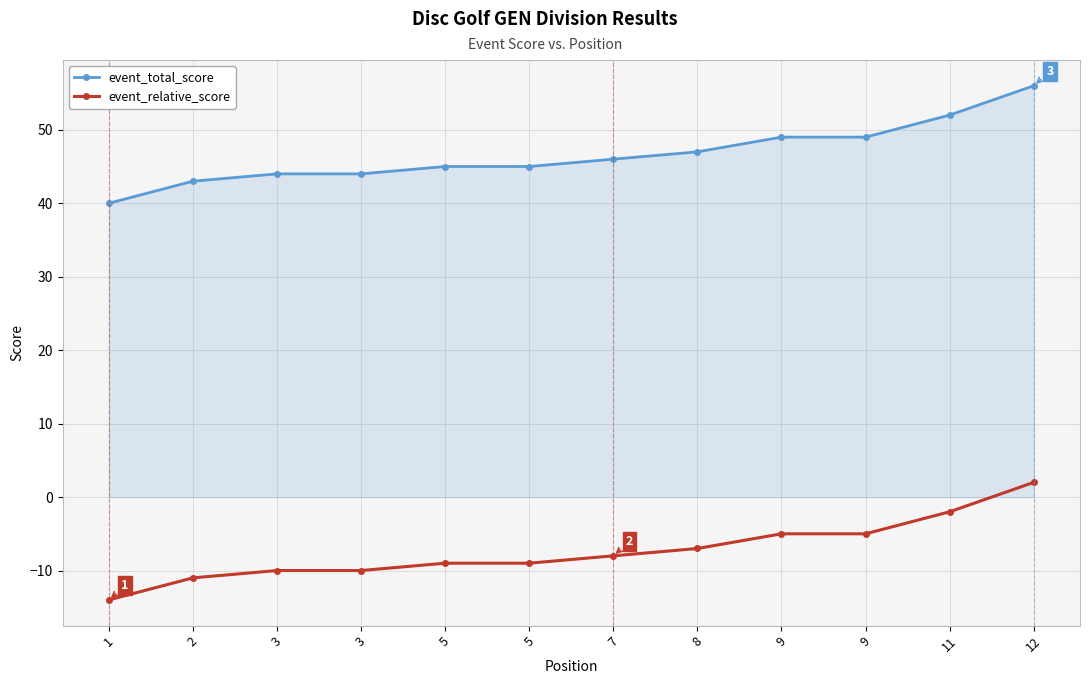

Which label corresponds to the smallest value in the chart?

1